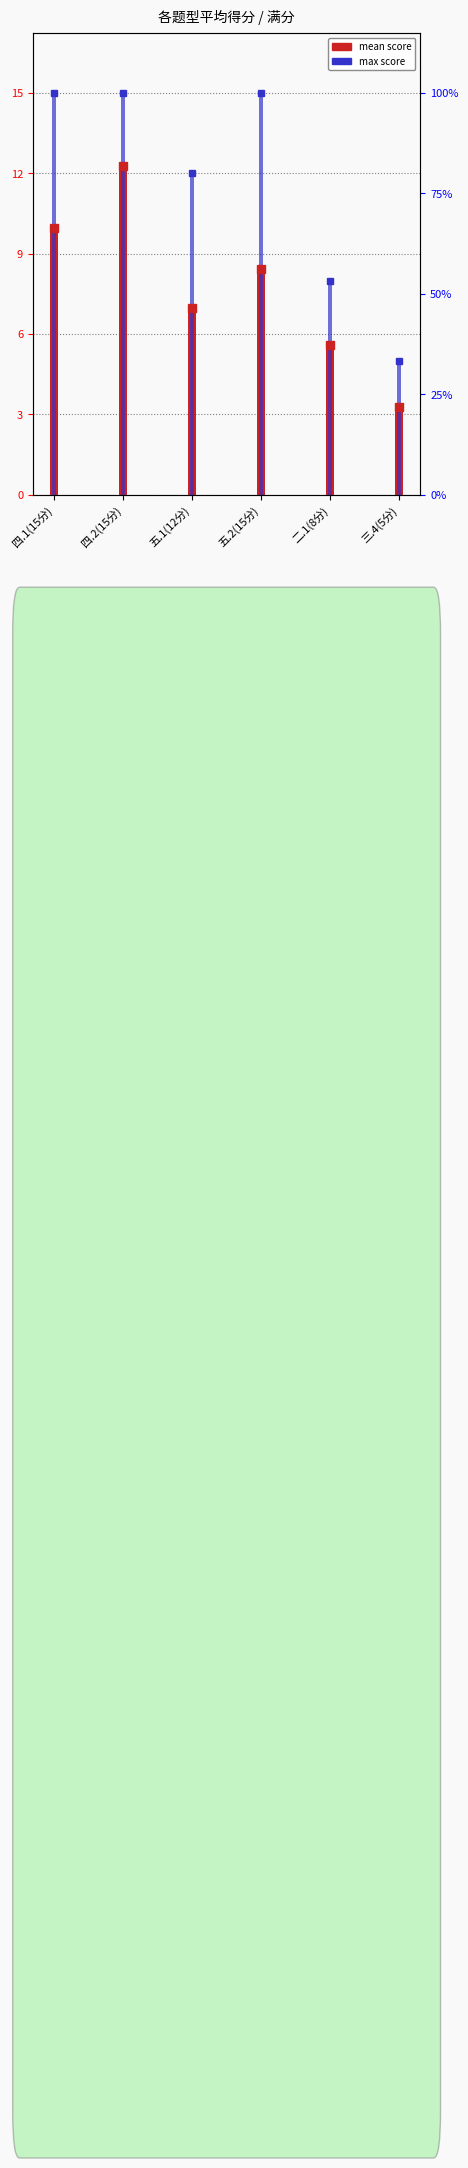

What position from the left is 四.1(15分)?

1